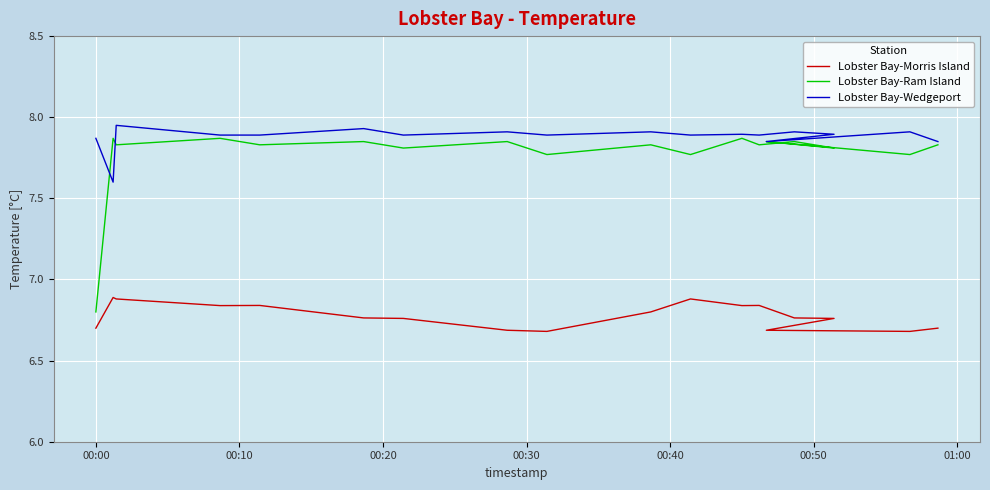

Is this an area chart (filled region under the line)?

No